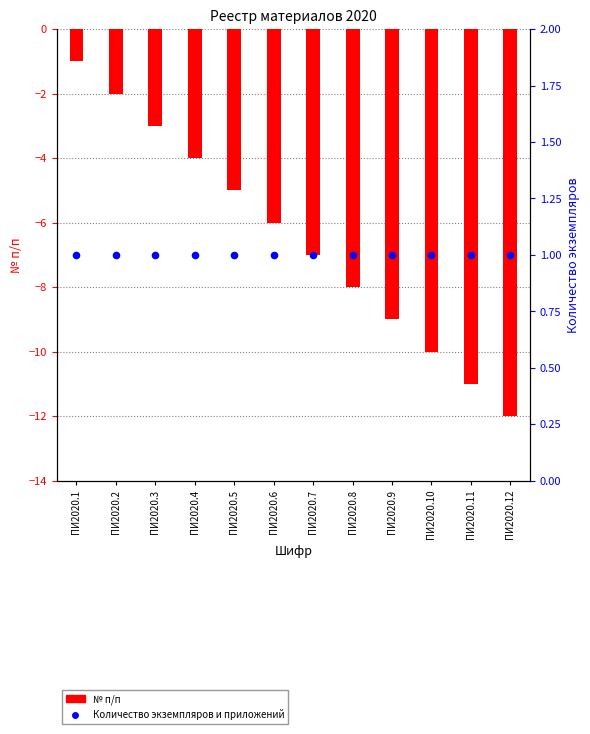

Is the value of № п/п (negated) at ПИ2020.11 greater than the value of Количество экземпляров и приложений at ПИ2020.12?

No